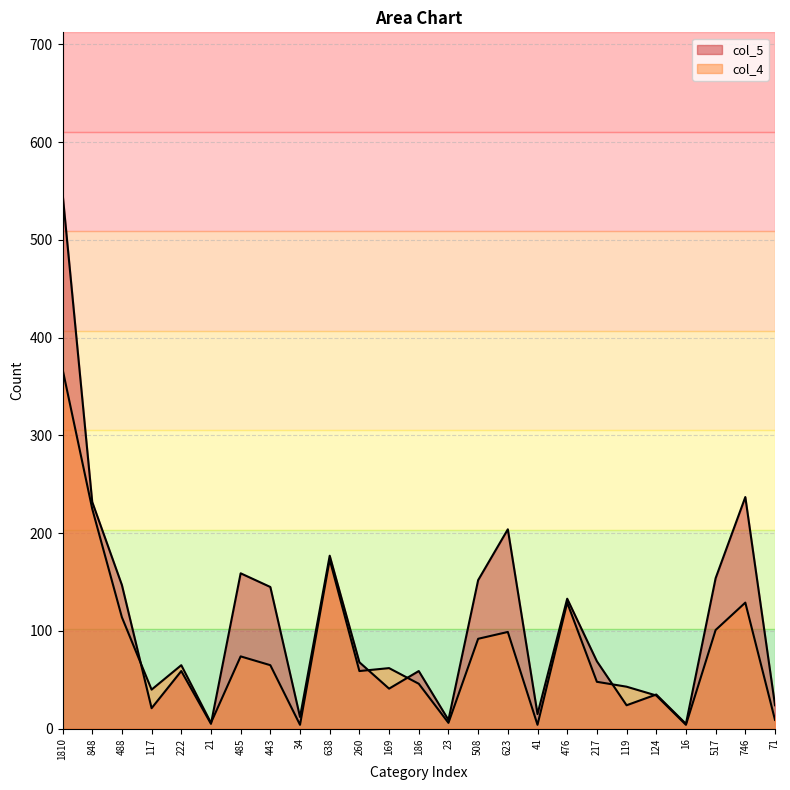

Reading left to right, list all the values displayed in this chart.

col_4: 368	225	114	40	65	6	74	65	4	173	59	62	46	6	92	99	4	129	48	43	34	4	101	129	9
col_5: 548	232	147	21	59	5	159	145	12	177	68	41	59	9	152	204	15	133	69	24	35	5	154	237	24